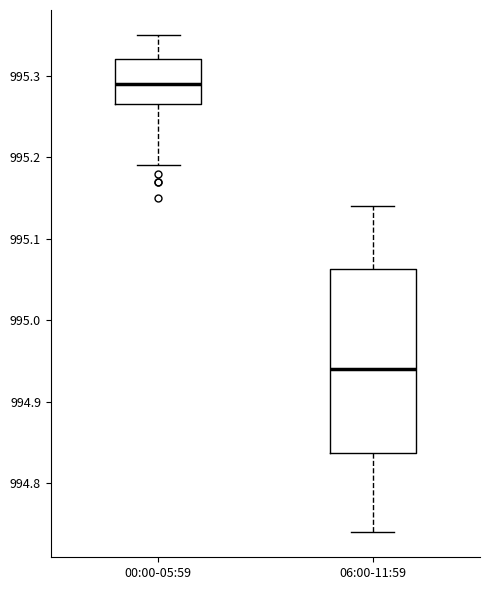

Which box's median line is the highest?

00:00-05:59